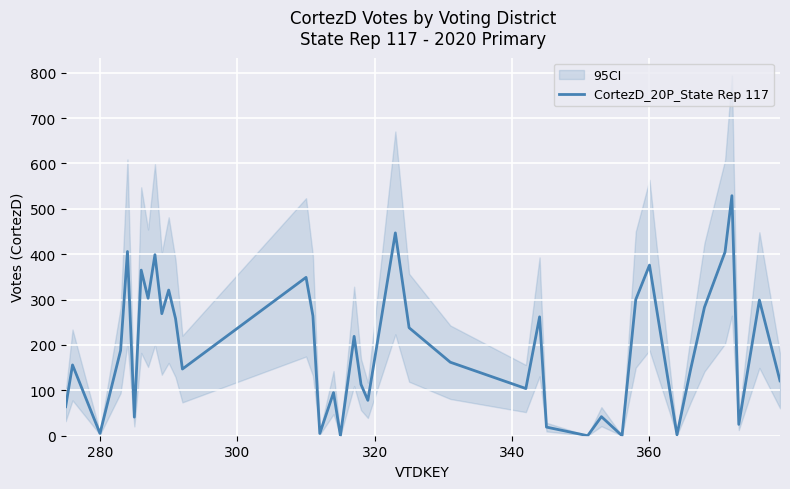

Reading right to left, extract all data points from this chart.

121	299	25	529	405	283	147	2	376	300	0	42	0	19	262	104	162	238	447	78	113	219	0	95	5	264	349	147	258	321	269	399	303	365	41	406	188	5	156	64